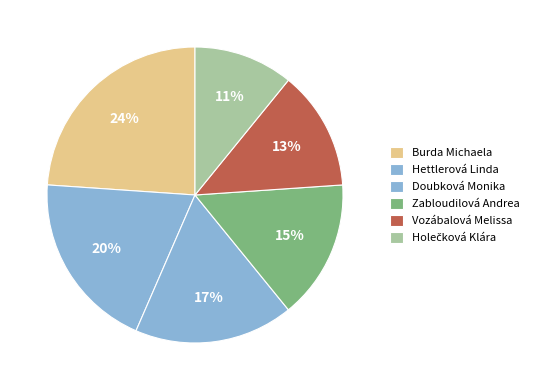

True or false: Holečková Klára accounts for 5% of the total.

False